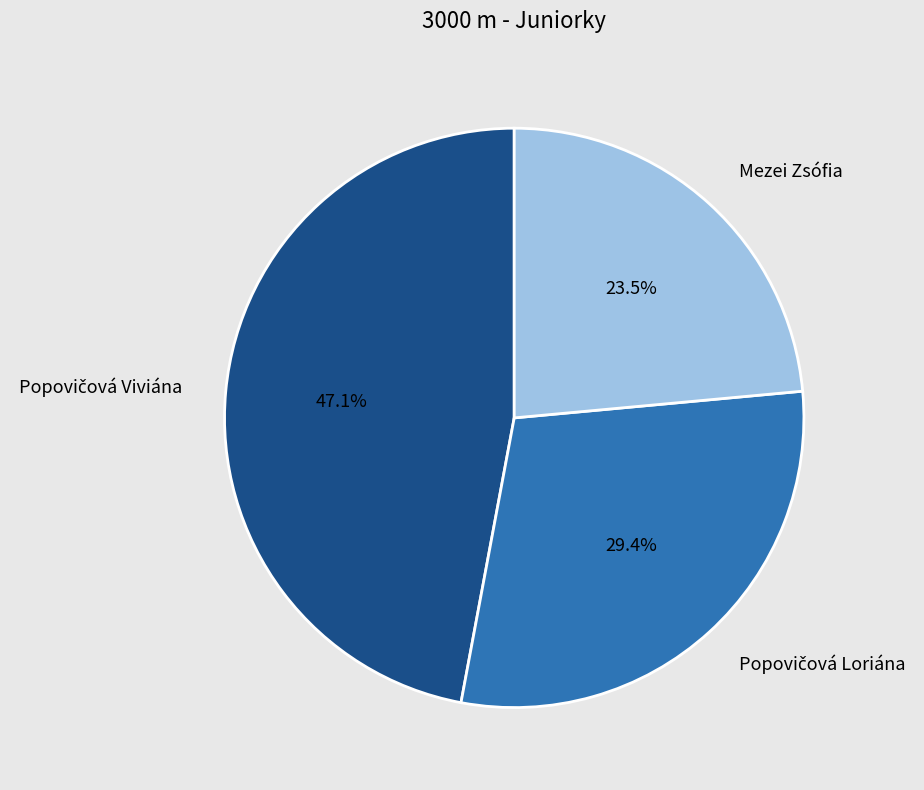

How many slices are in this pie chart?

3